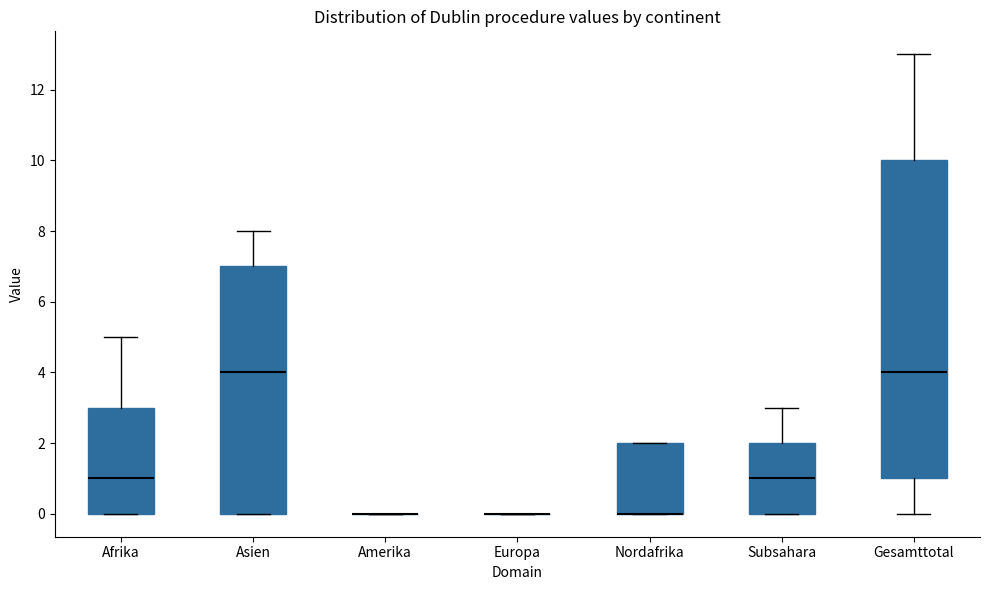

Which box is the tallest, from its lower edge to its upper edge?

Gesamttotal